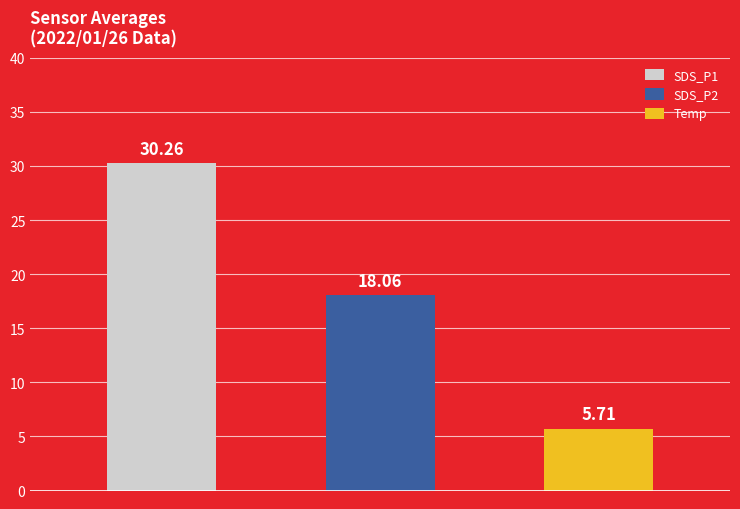

Between SDS_P2 Mean and 4, which series saw the biggest shift?

SDS_P1